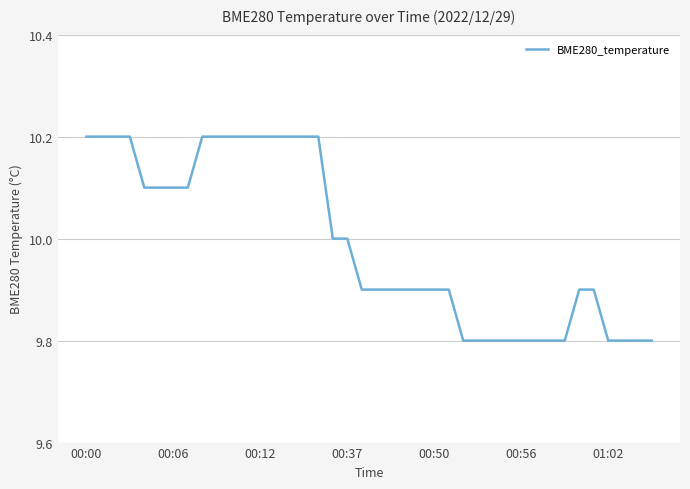

What is the minimum value shown in the chart?

9.8